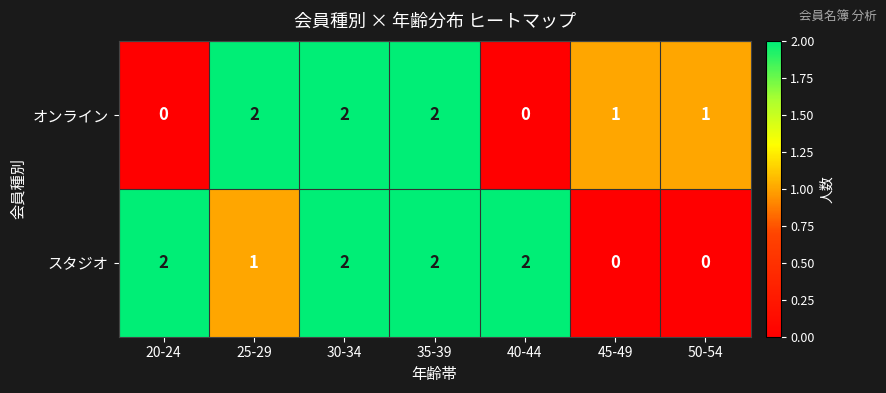

Is it true that スタジオ equals 2 at 35-39?

True